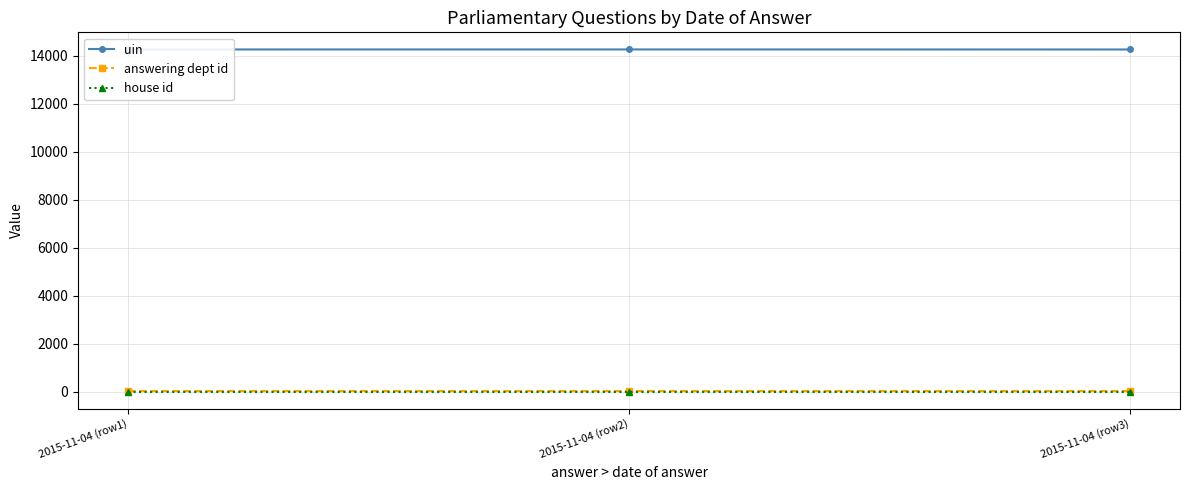

What is the label of the 1st point from the right?

2015-11-04 (row3)